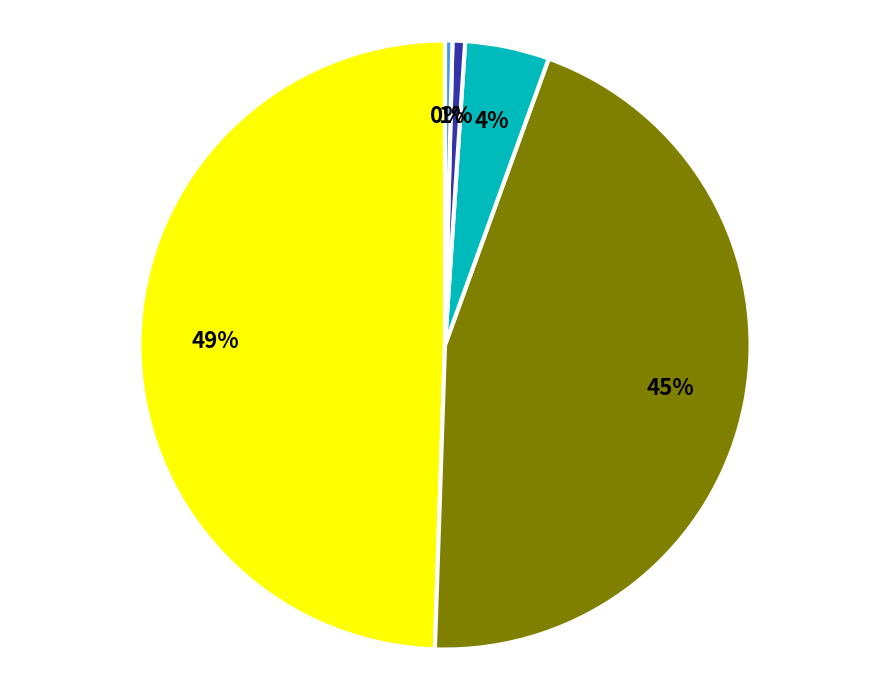

To the nearest percent, what is the average slice percentage?

20%